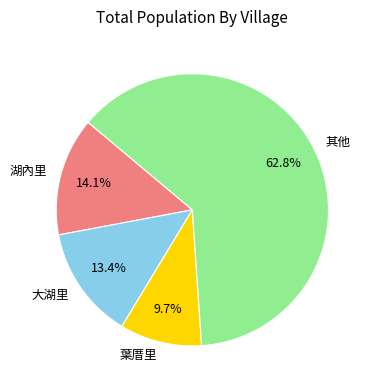

Do 葉厝里 and 其他 together represent more than half of the pie?

Yes